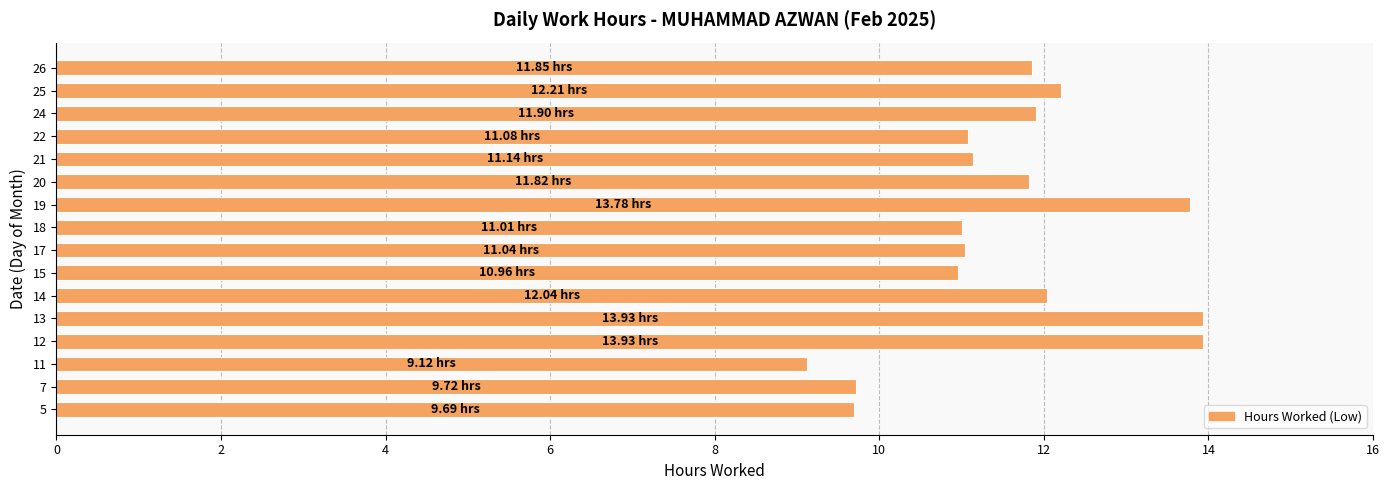

What is the sum of the values at 13 and 26?

25.8